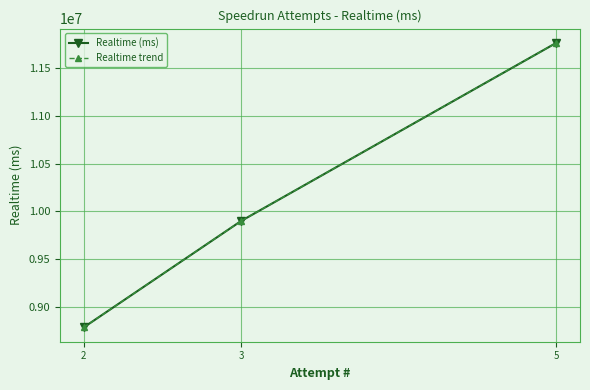

Reading left to right, transcribe all the data shown in this chart.

Realtime (ms): 2=8781274	3=9897795	5=11764888
Realtime trend: 2=8781274	3=9897795	5=11764888